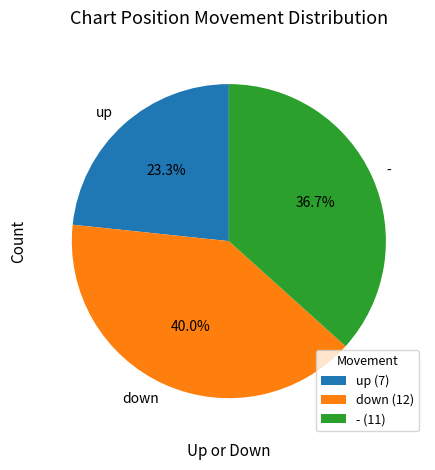

Combined, do up and - account for over 50%?

Yes